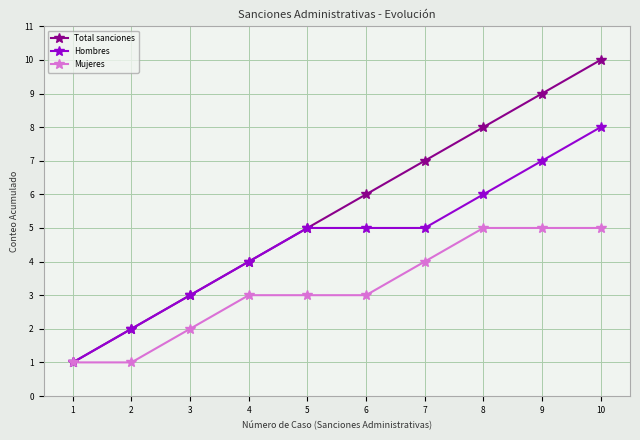

Which series has the largest total across all categories?

Total sanciones